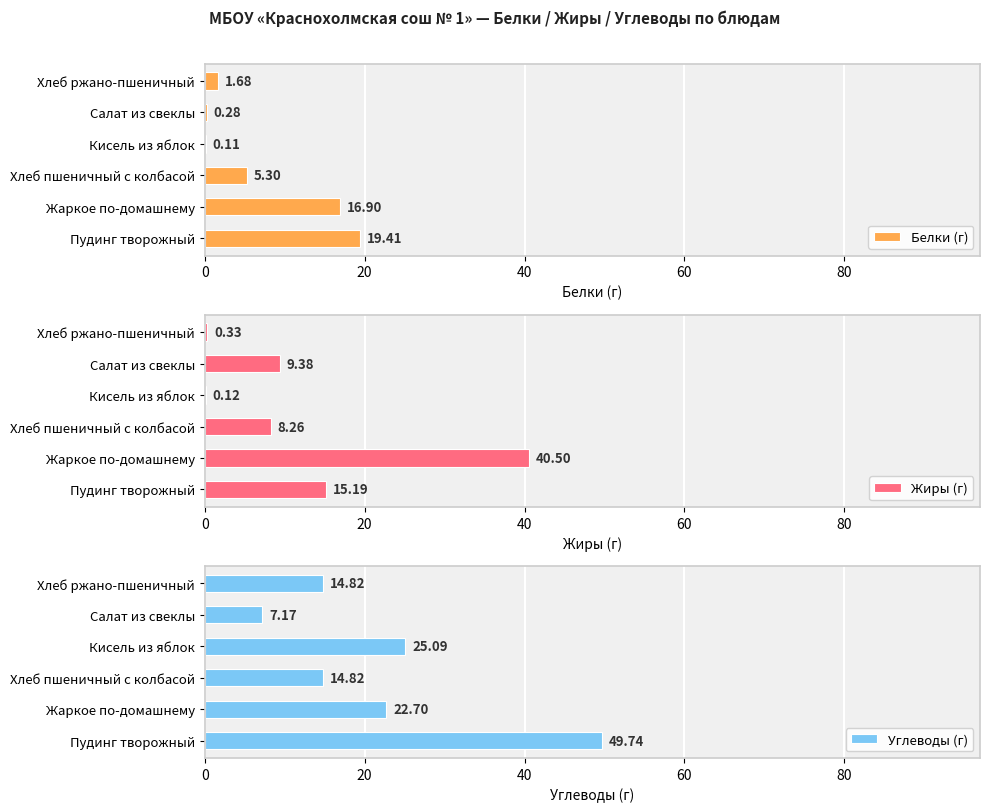

What is the sum of the Белки (г) values at Кисель из яблок and Пудинг творожный?

19.5